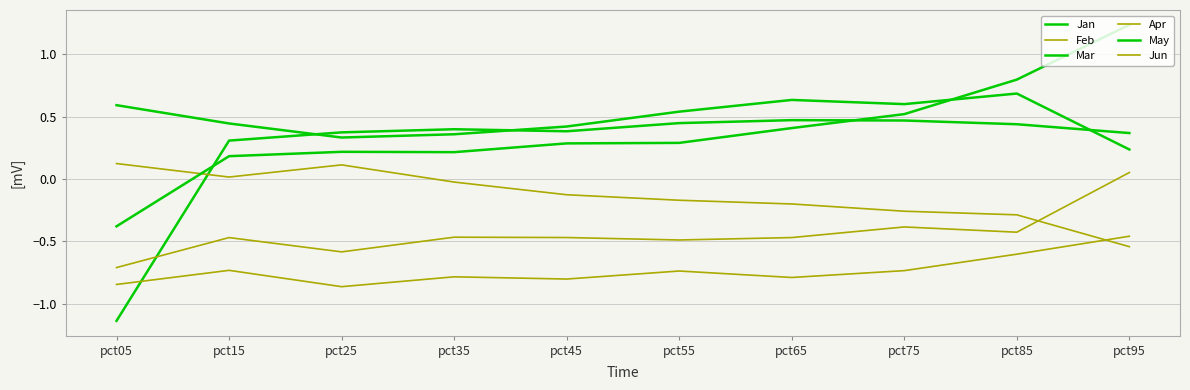

At pct25, list the series in order from largest to smallest.

Jan, May, Mar, Feb, Jun, Apr